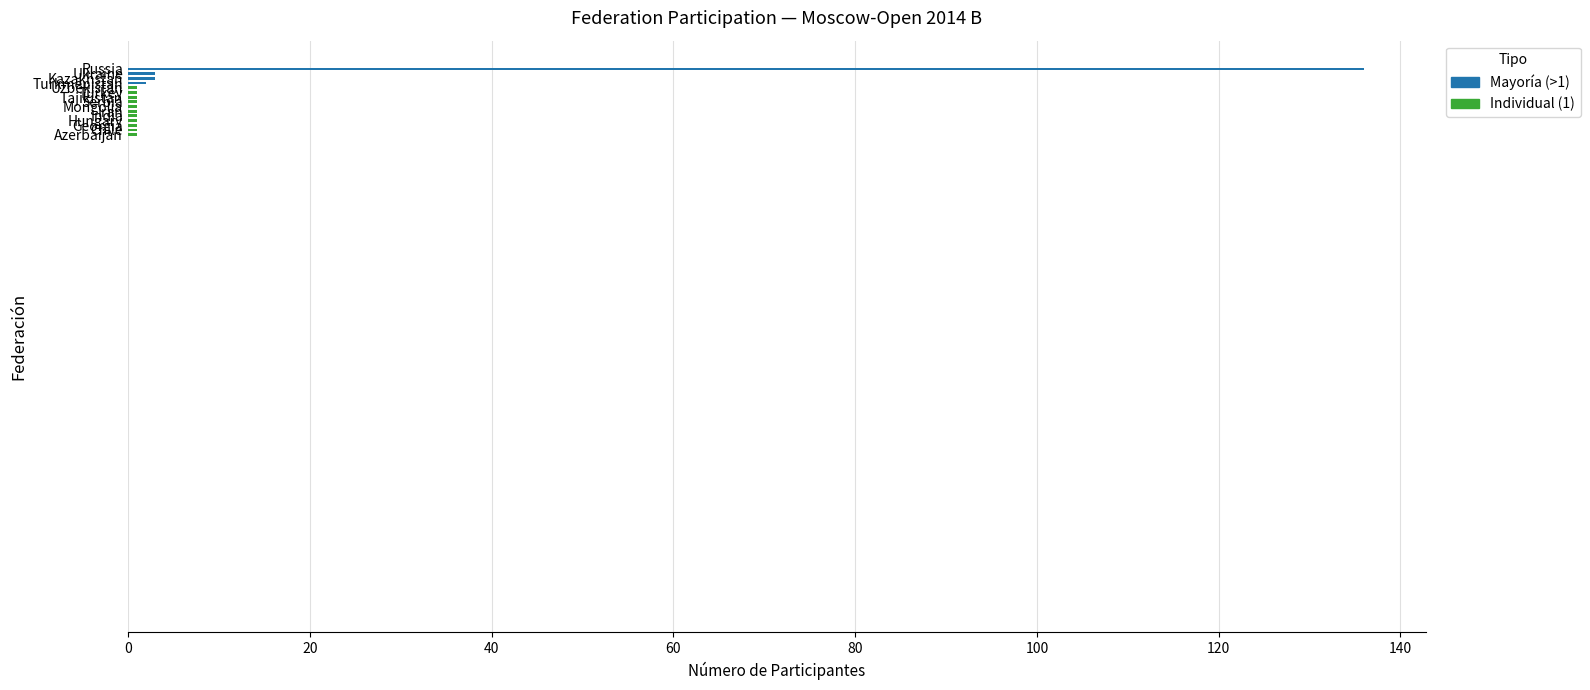

What is the sum of all values?

155